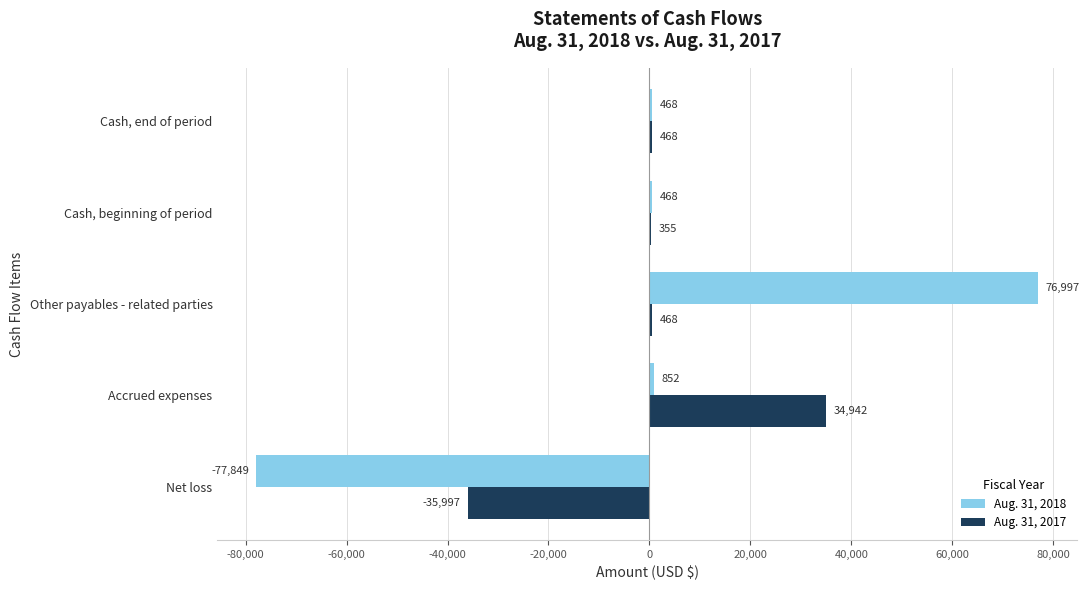

Which series has the largest total across all categories?

Aug. 31, 2018